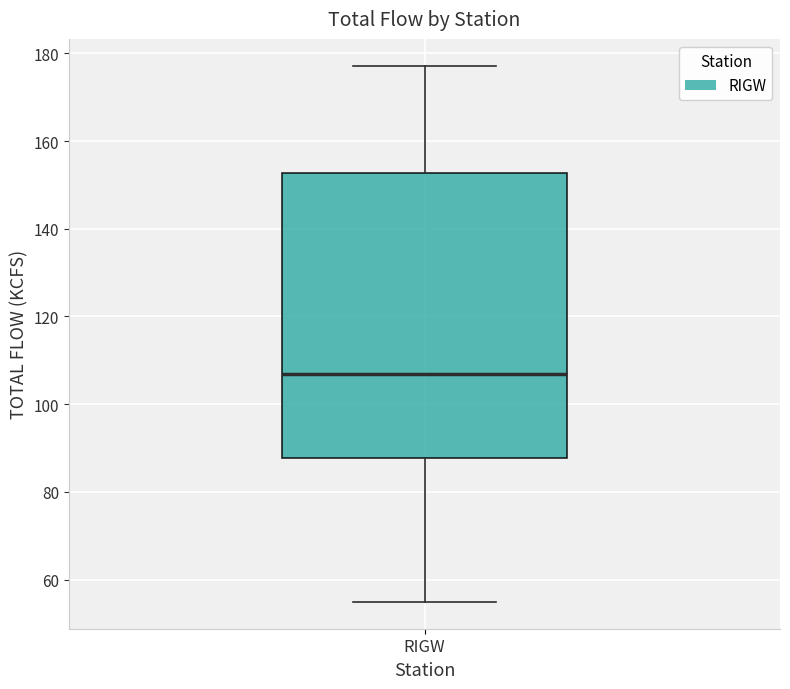

Transcribe this box plot: give where the median line is, the range the box spans, and where the two whiskers end, as read against the y-axis. The values are not printed on the chart, so give them approximately, as read against the axis.

median 106, box 88 to 152, whiskers 54 to 178